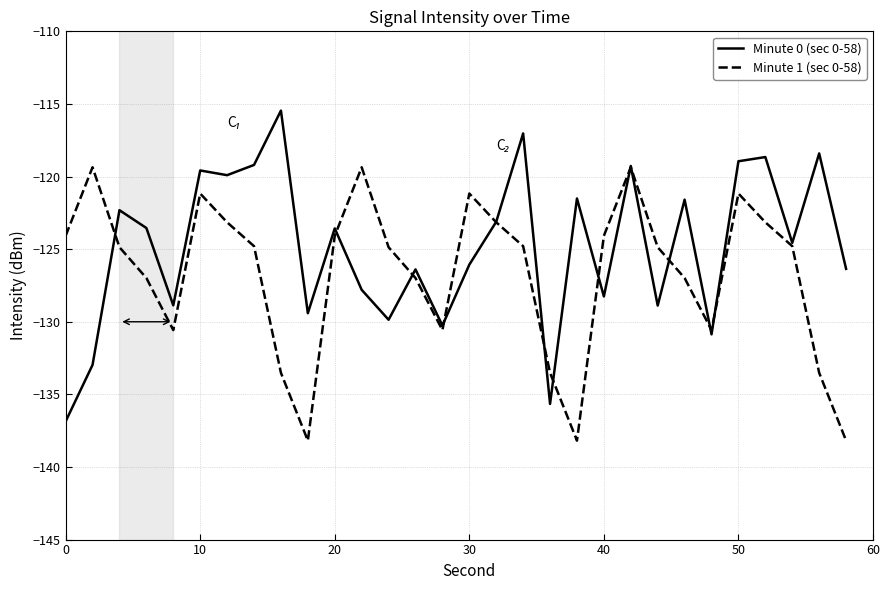

What is the minimum value for Minute 1 (sec 0-58)?

-138.2